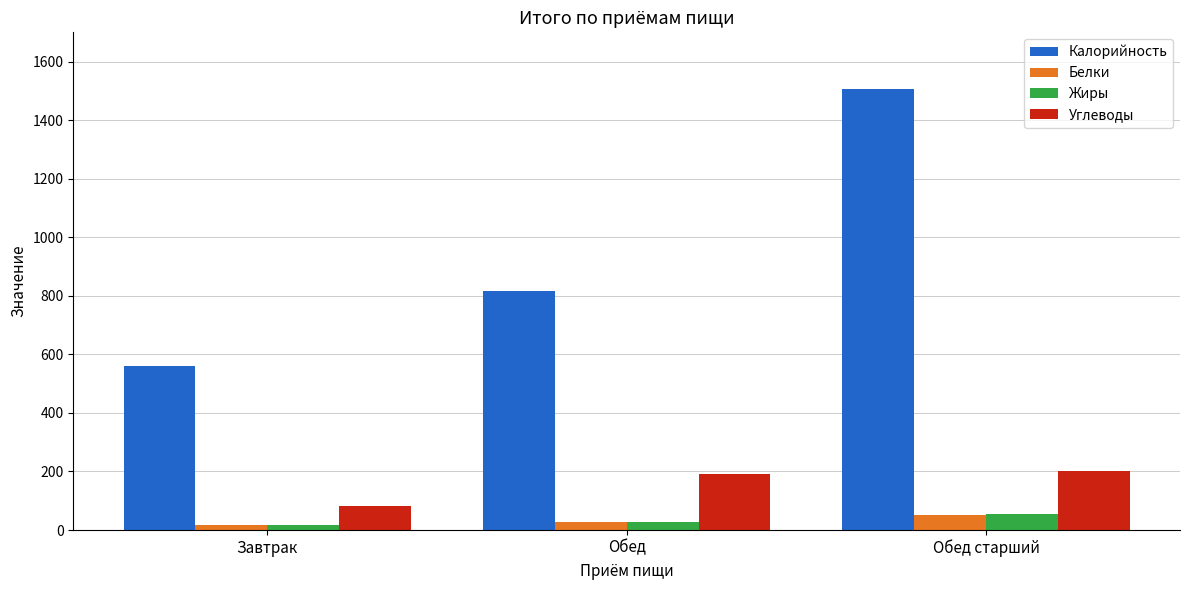

What is the difference between the highest and lowest values at Обед?

787.2